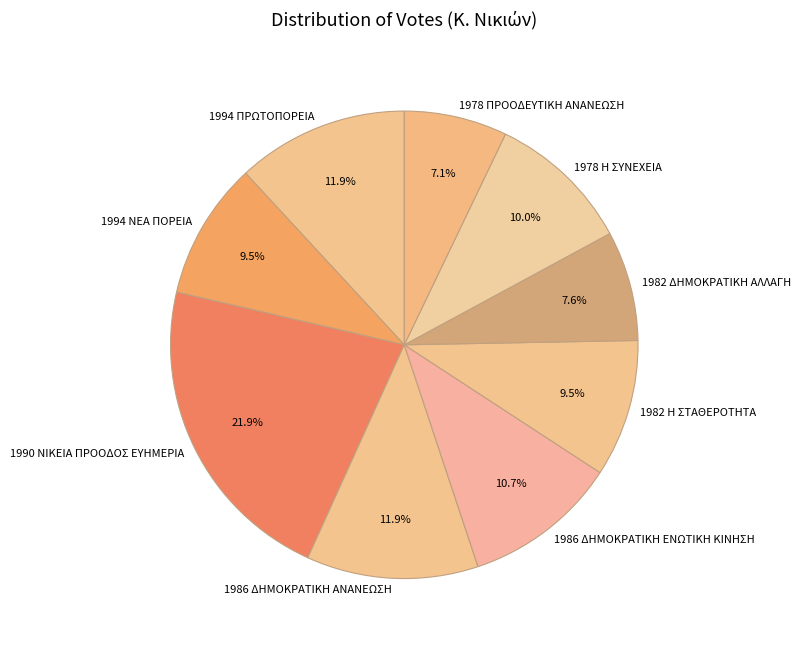

To the nearest percent, what is the difference between the largest and smallest slice percentages?

15%